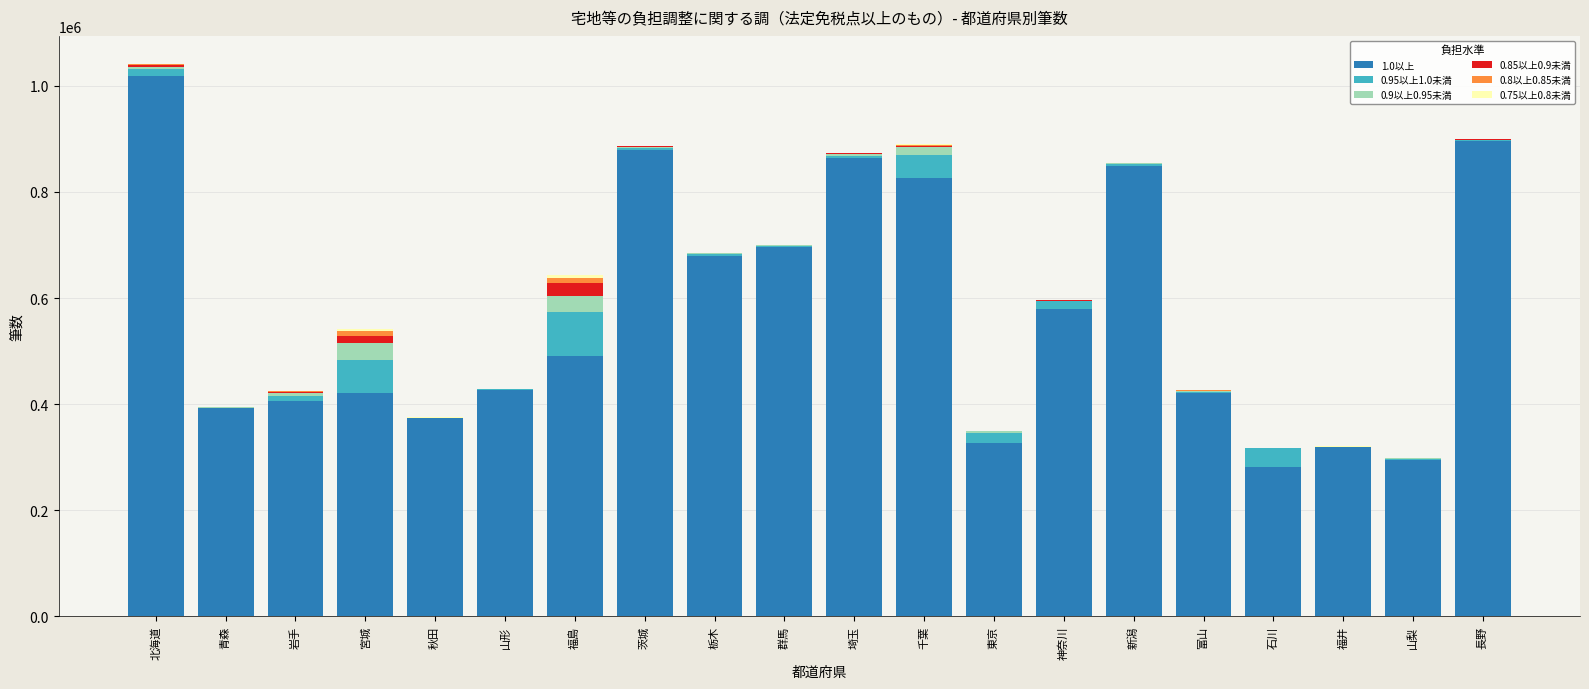

Are the bars horizontal?

No